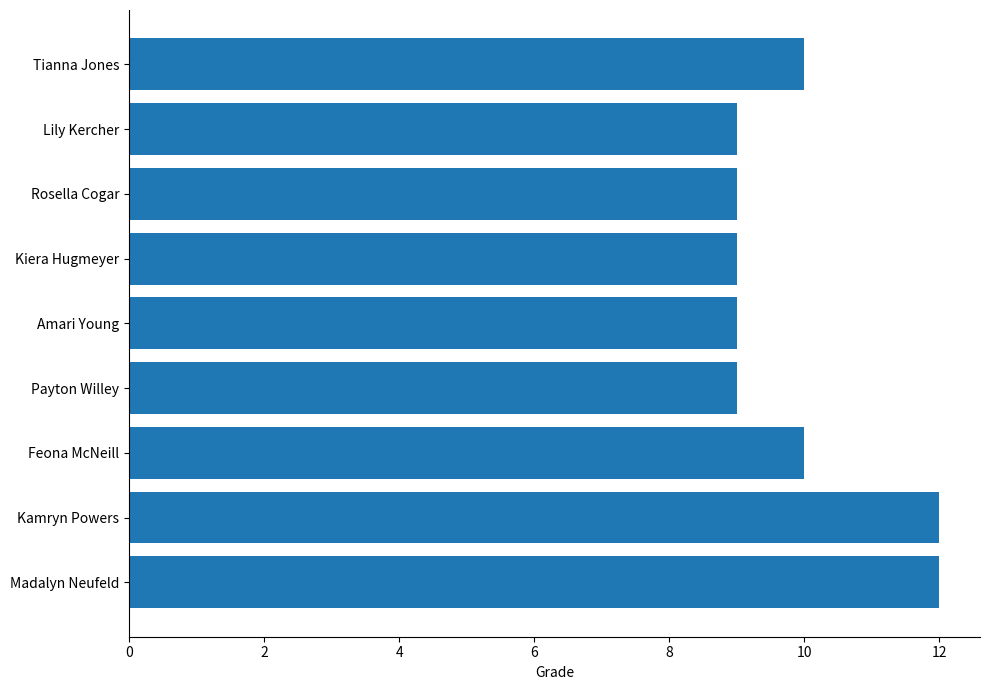

What is the change in value from Kamryn Powers to Payton Willey?

-3